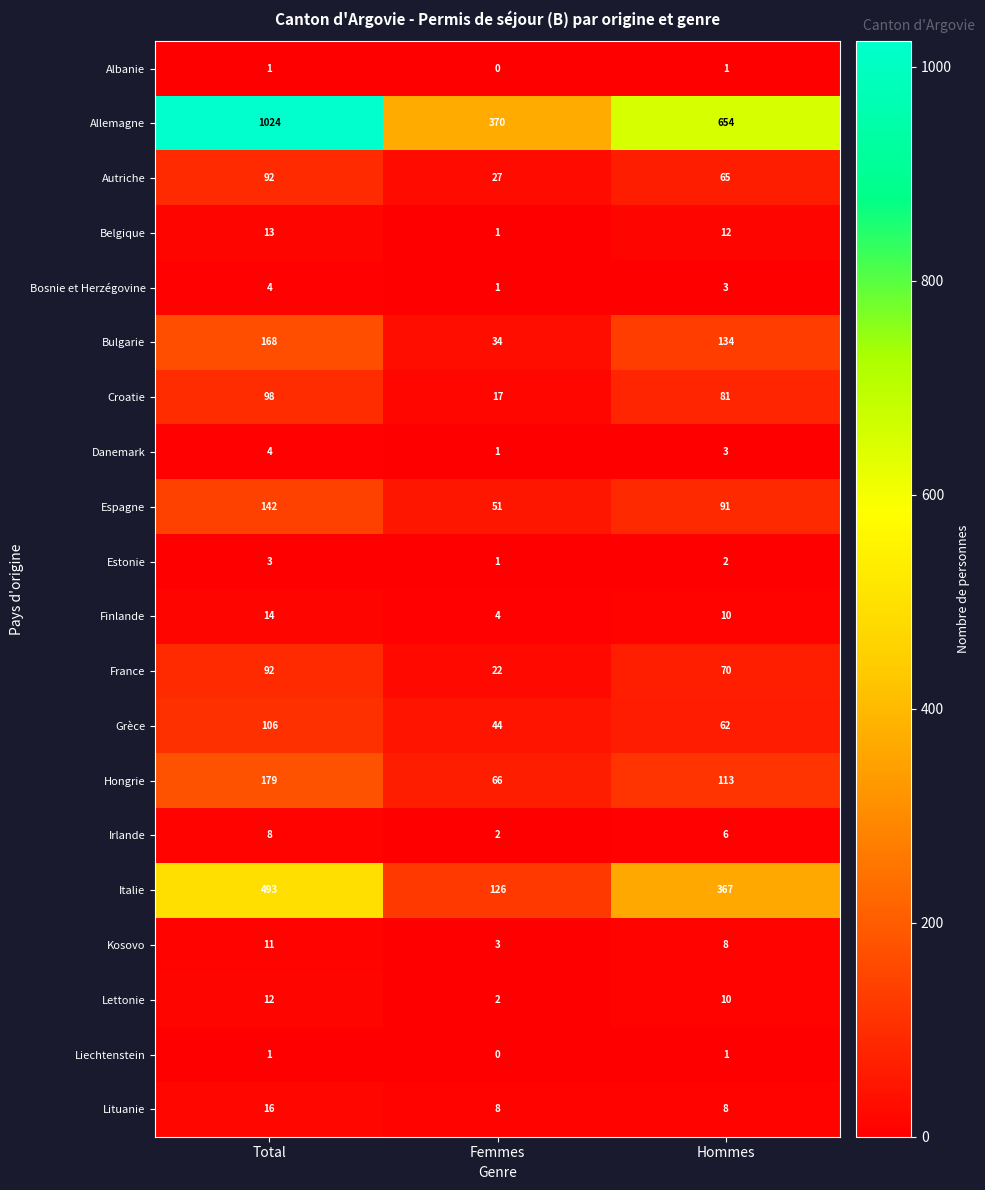

Which category has the lowest value across all series?

Femmes